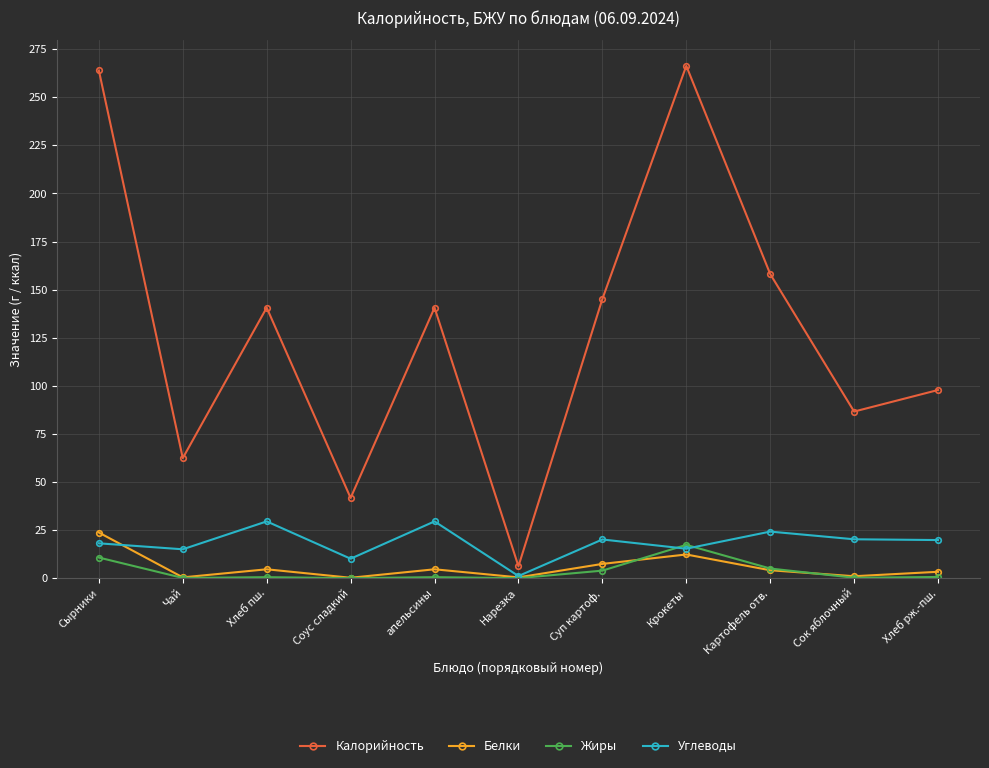

Where does the Белки series first go above 4?

Сырники